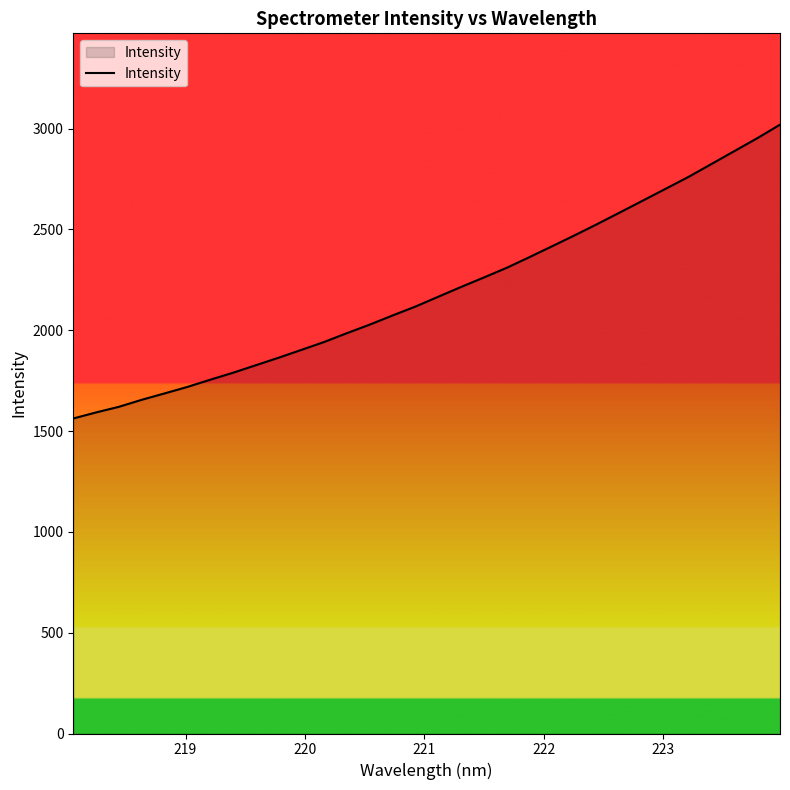

What is the difference between the maximum and minimum values?

1457.2